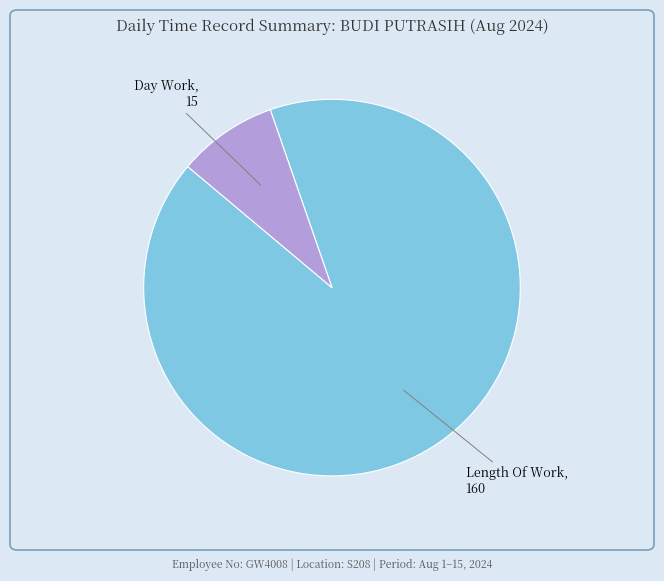

Is there a majority slice in this chart?

Yes